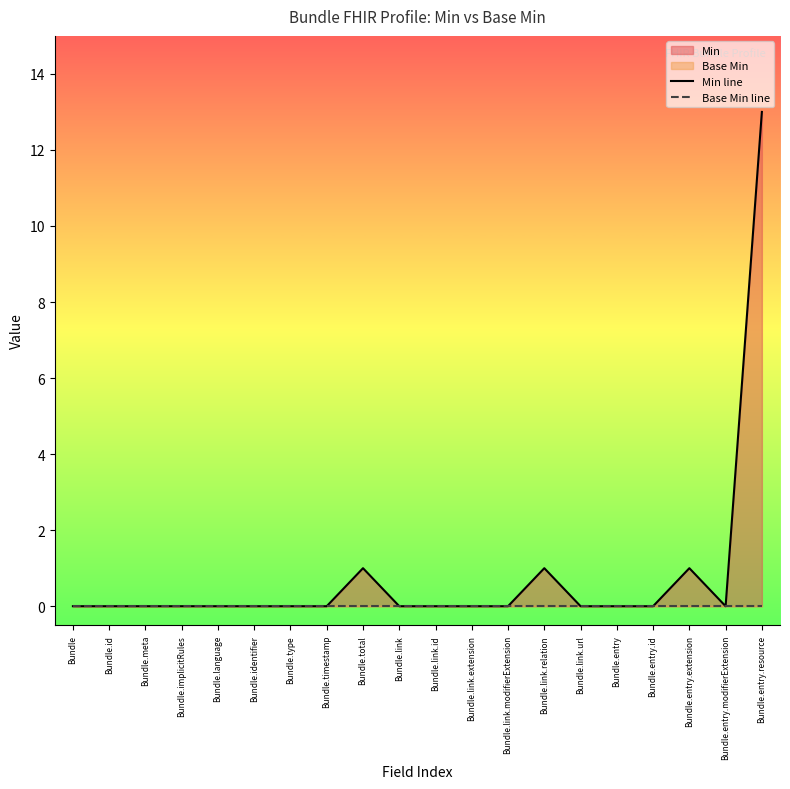

At Bundle.link.id, list the series in order from smallest to largest.

Min line, Base Min line